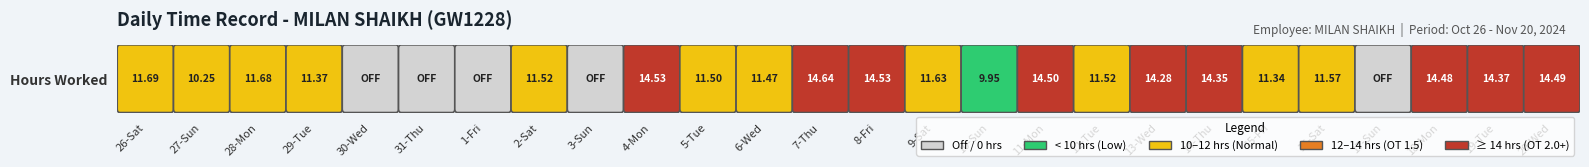

What is the ratio of the value at 2-Sat to the value at 29-Tue?

1.0